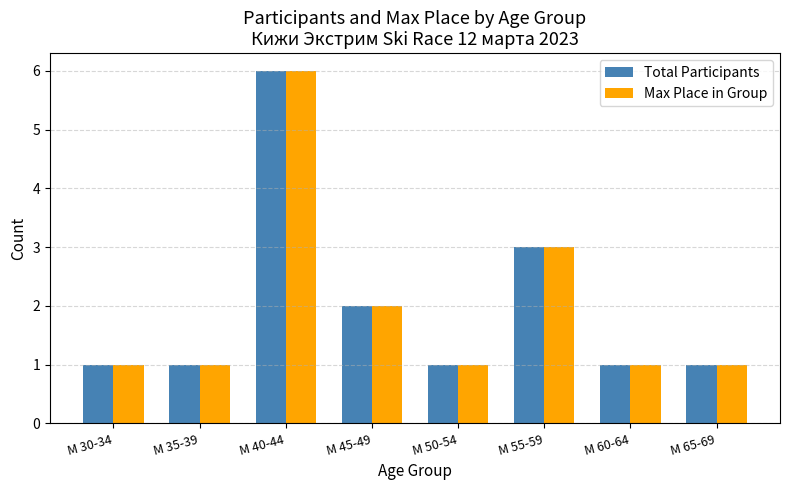

What is the average value of the Max Place in Group series?

2